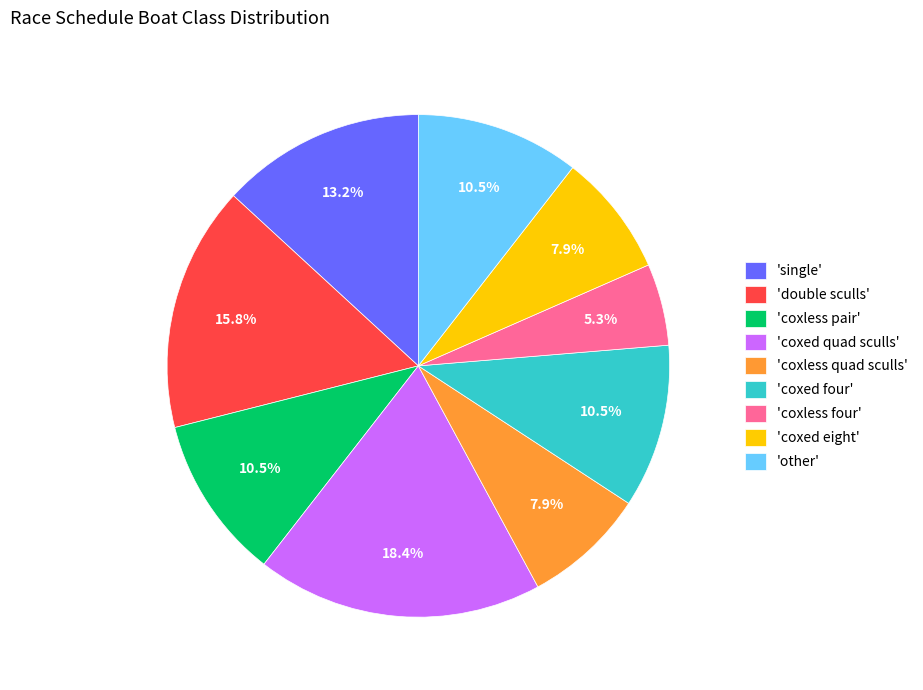

To the nearest percent, what is the difference between the largest and smallest slice percentages?

13%